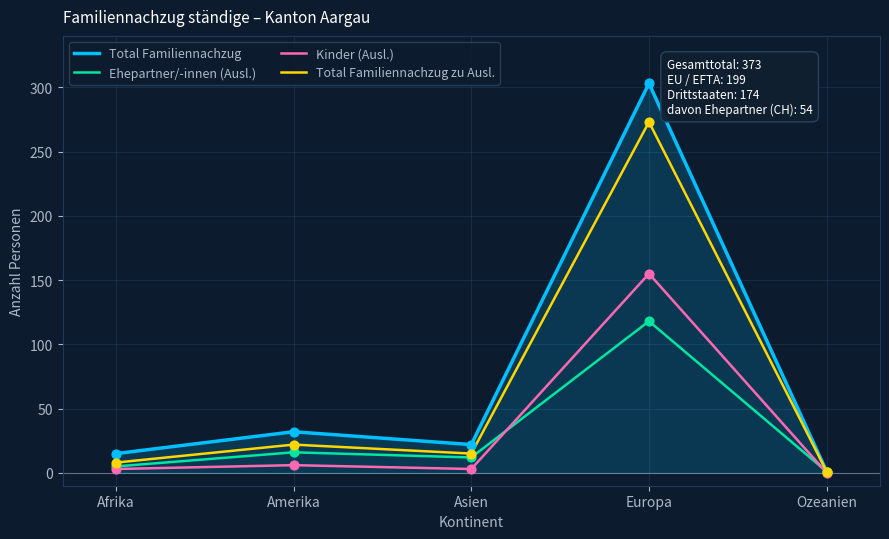

At which label is Total Familiennachzug zu Ausl. closest to 137?

Amerika